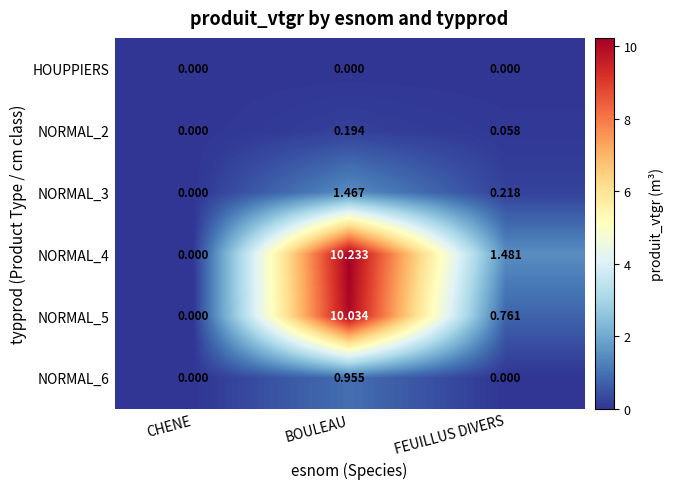

At which category is the sum across all series the highest?

BOULEAU